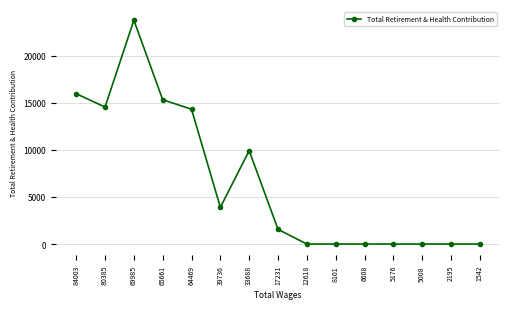

True or false: there are more than 1 points higher than both neighbors.

True